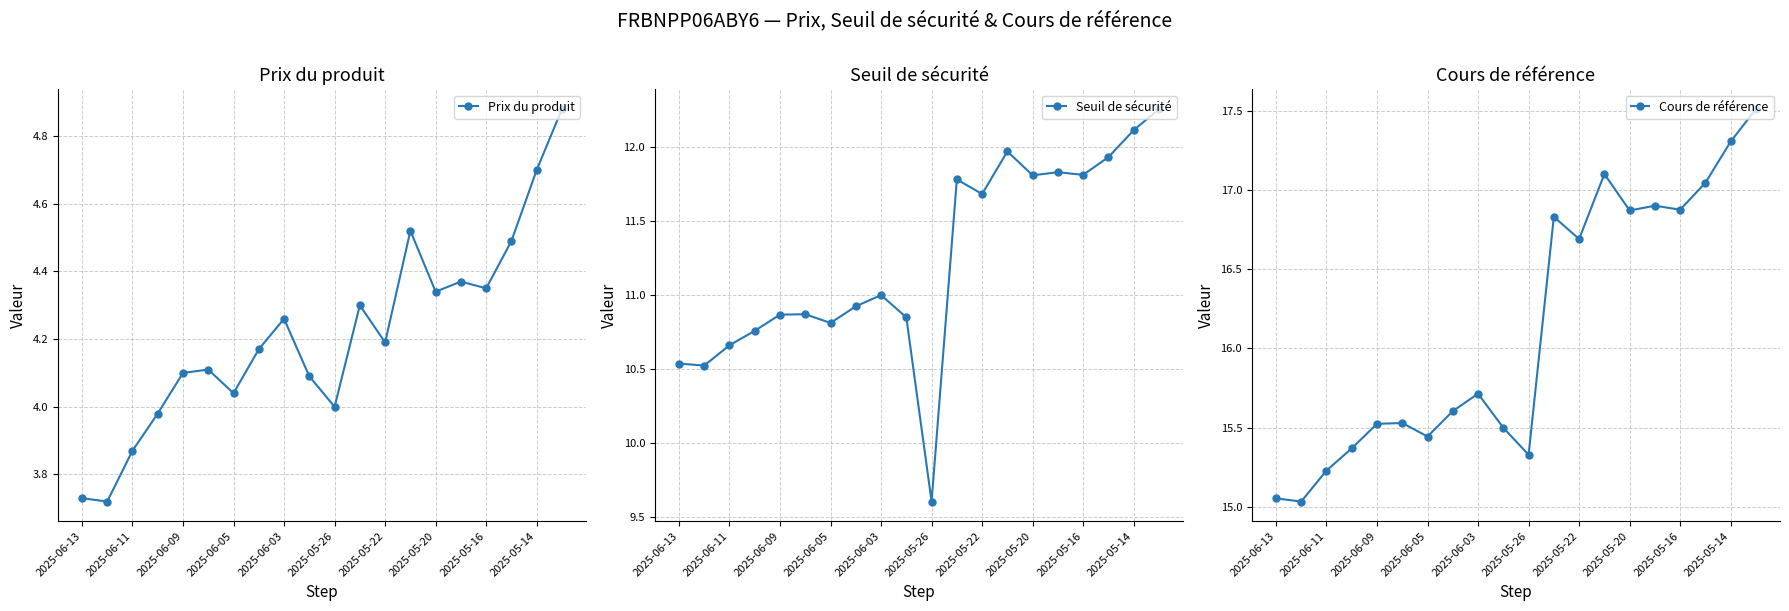

Does the chart display data point markers on the line(s)?

Yes